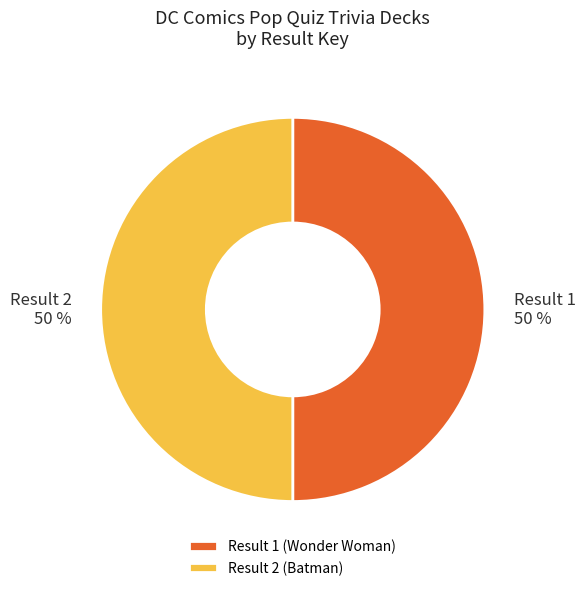

To the nearest percent, what portion does Result 1 (Wonder Woman) represent?

50%